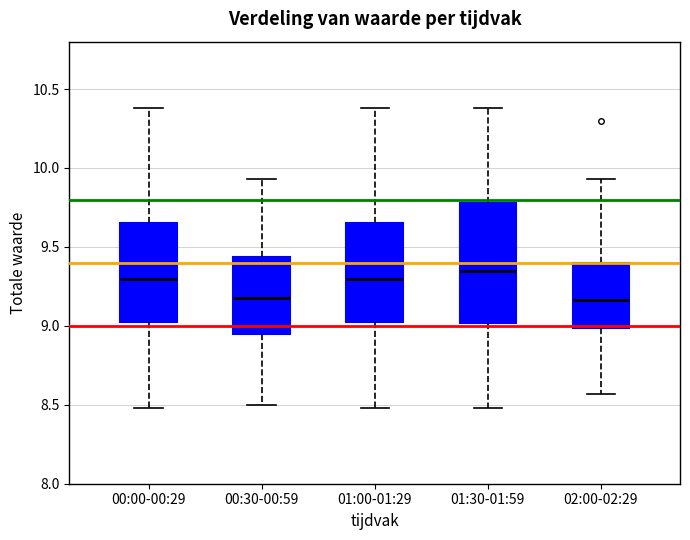

Where is the lower edge of the box for 01:00-01:29 on the y-axis? The values are not printed on the chart, so give them approximately, as read against the axis.

9.05